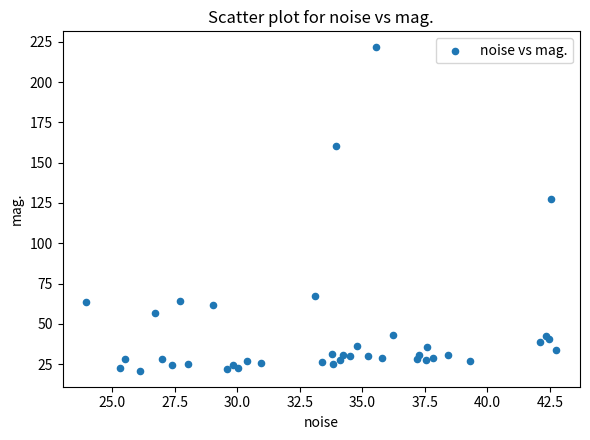

What Y value in the scatter plot is closest to 121?

127.5